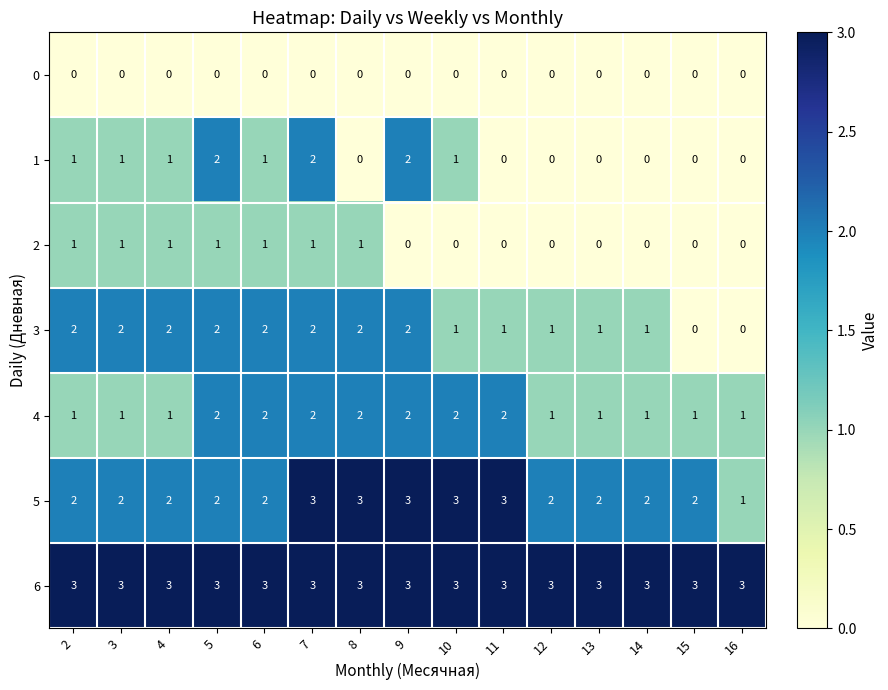

At how many categories does at least one series exceed 1?

15